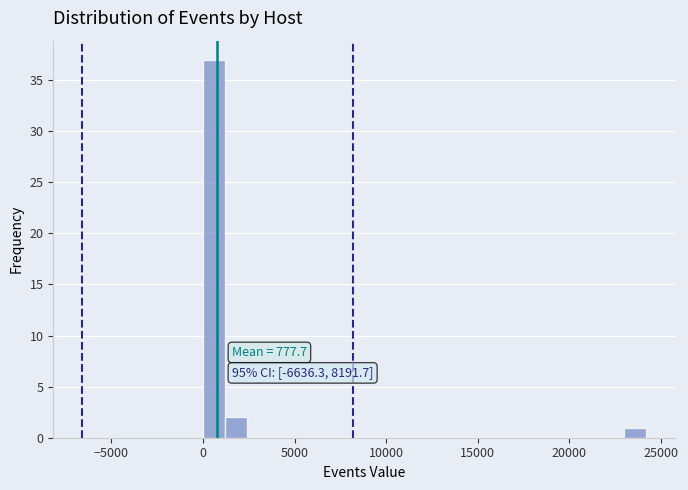

Around what value on the x-axis is the tallest bar? Give the approximate position of its centre, as read against the axis.

500